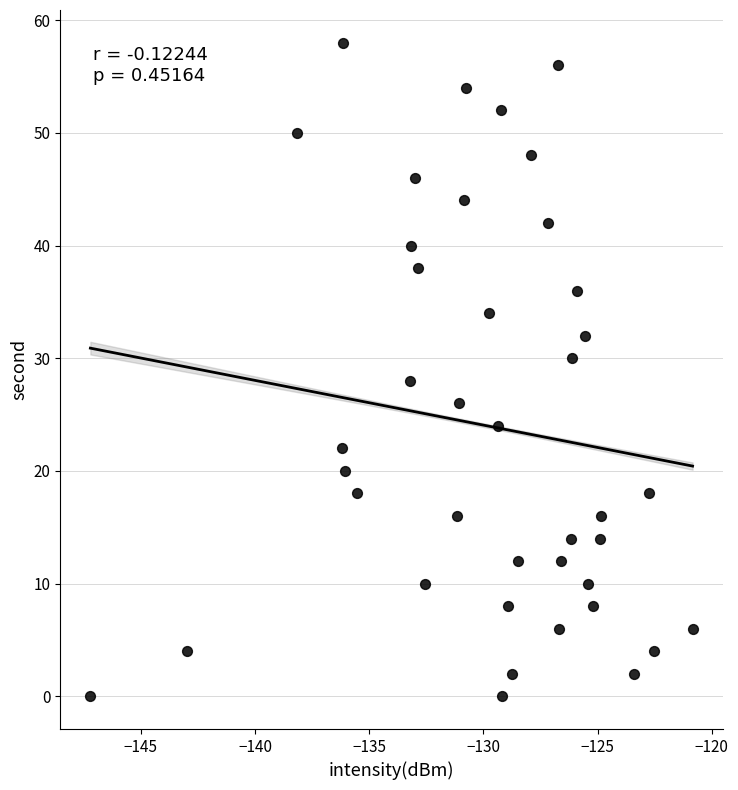

What is the range of Y values (max minus min)?

58